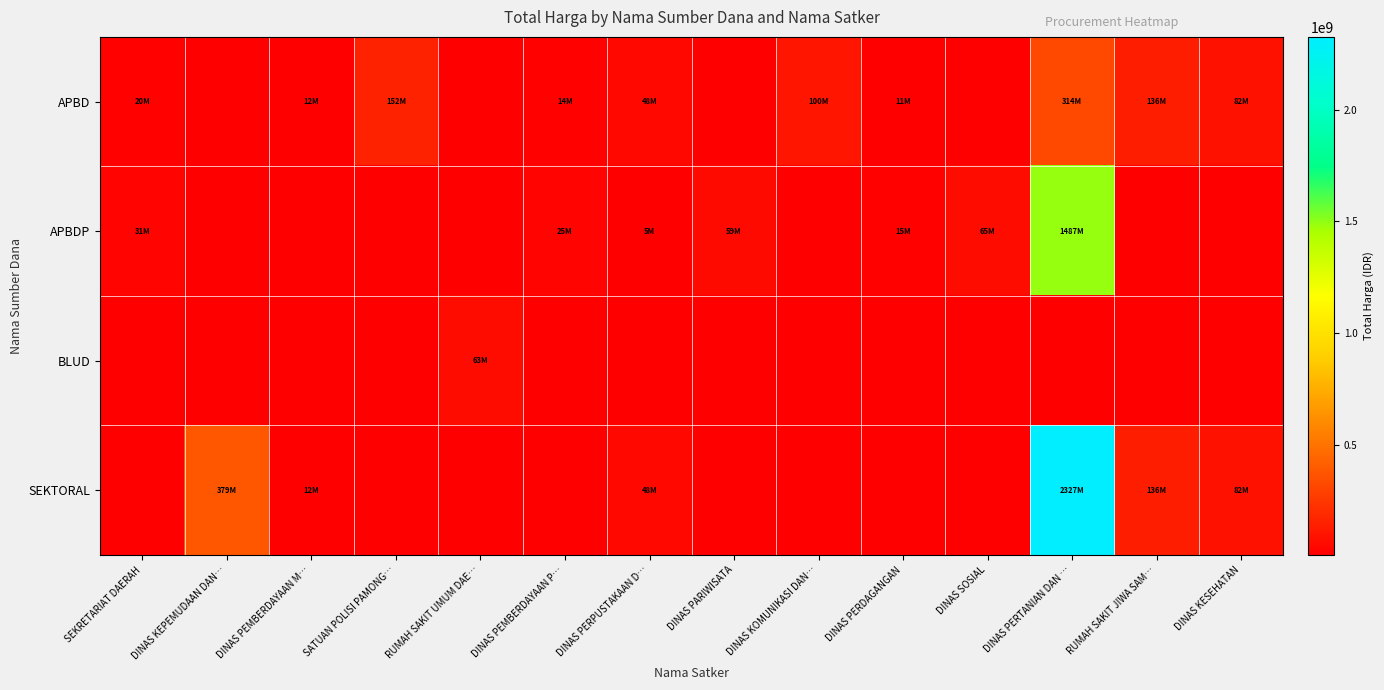

Reading left to right, list all the values displayed in this chart.

APBD: SEKRETARIAT DAERAH=19950000	DINAS KEPEMUDAAN DAN…=0	DINAS PEMBERDAYAAN M…=12000000	SATUAN POLISI PAMONG…=152477000	RUMAH SAKIT UMUM DAE…=0	DINAS PEMBERDAYAAN P…=14400000	DINAS PERPUSTAKAAN D…=48140000	DINAS PARIWISATA=0	DINAS KOMUNIKASI DAN…=100000000	DINAS PERDAGANGAN=11100000	DINAS SOSIAL=0	DINAS PERTANIAN DAN …=314121780	RUMAH SAKIT JIWA SAM…=136372940	DINAS KESEHATAN=82083505
APBDP: SEKRETARIAT DAERAH=30800000	DINAS KEPEMUDAAN DAN…=0	DINAS PEMBERDAYAAN M…=0	SATUAN POLISI PAMONG…=0	RUMAH SAKIT UMUM DAE…=0	DINAS PEMBERDAYAAN P…=25200000	DINAS PERPUSTAKAAN D…=5093000	DINAS PARIWISATA=59375000	DINAS KOMUNIKASI DAN…=0	DINAS PERDAGANGAN=14750000	DINAS SOSIAL=65000000	DINAS PERTANIAN DAN …=1486800150	RUMAH SAKIT JIWA SAM…=0	DINAS KESEHATAN=0
BLUD: SEKRETARIAT DAERAH=0	DINAS KEPEMUDAAN DAN…=0	DINAS PEMBERDAYAAN M…=0	SATUAN POLISI PAMONG…=0	RUMAH SAKIT UMUM DAE…=62920000	DINAS PEMBERDAYAAN P…=0	DINAS PERPUSTAKAAN D…=0	DINAS PARIWISATA=0	DINAS KOMUNIKASI DAN…=0	DINAS PERDAGANGAN=0	DINAS SOSIAL=0	DINAS PERTANIAN DAN …=0	RUMAH SAKIT JIWA SAM…=0	DINAS KESEHATAN=0
SEKTORAL: SEKRETARIAT DAERAH=0	DINAS KEPEMUDAAN DAN…=379075000	DINAS PEMBERDAYAAN M…=12000000	SATUAN POLISI PAMONG…=0	RUMAH SAKIT UMUM DAE…=0	DINAS PEMBERDAYAAN P…=0	DINAS PERPUSTAKAAN D…=48140000	DINAS PARIWISATA=0	DINAS KOMUNIKASI DAN…=0	DINAS PERDAGANGAN=0	DINAS SOSIAL=0	DINAS PERTANIAN DAN …=2327021930	RUMAH SAKIT JIWA SAM…=136372940	DINAS KESEHATAN=82083505